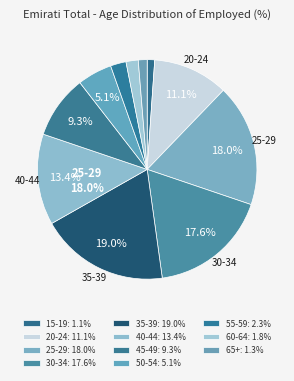

Combined, what portion of the pie is 45-49 and 15-19?

10.4%